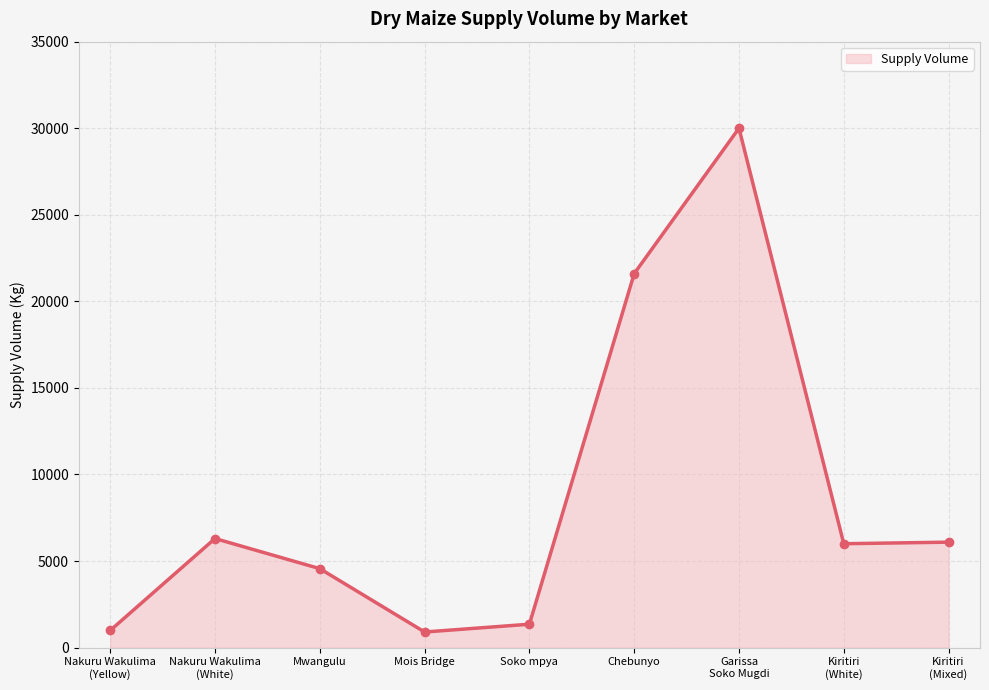

What is the ratio of the value at Soko mpya to the value at Kiritiri
(Mixed)?

0.2